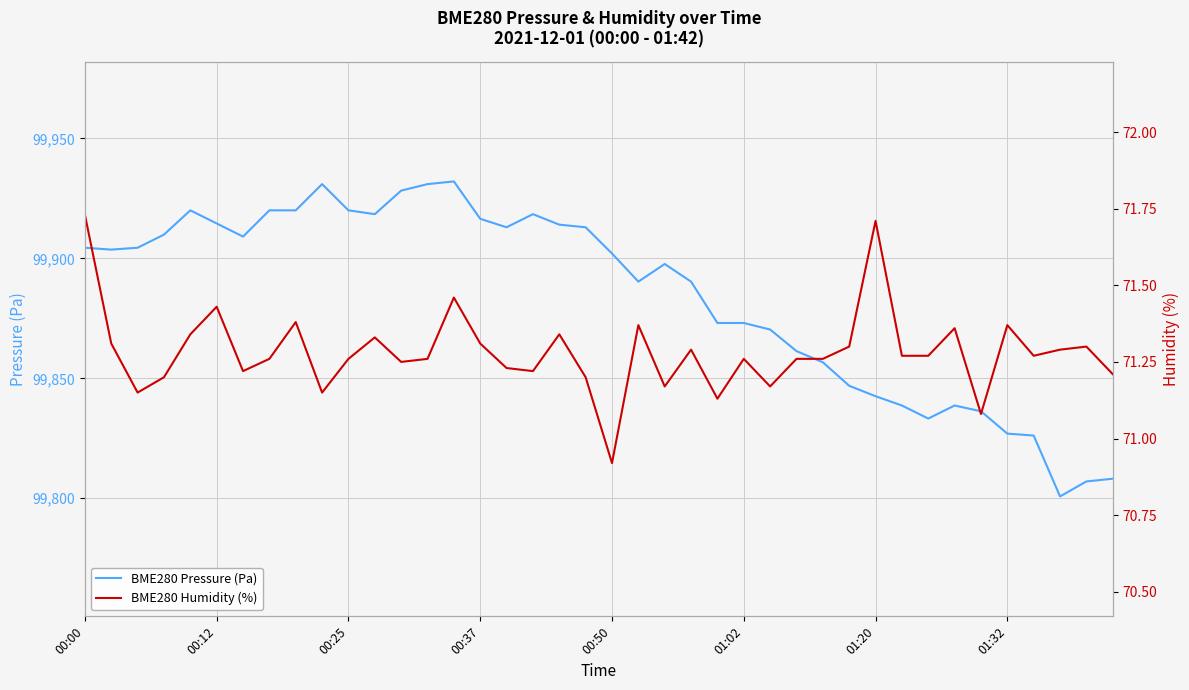

How many lines are shown in the chart?

2